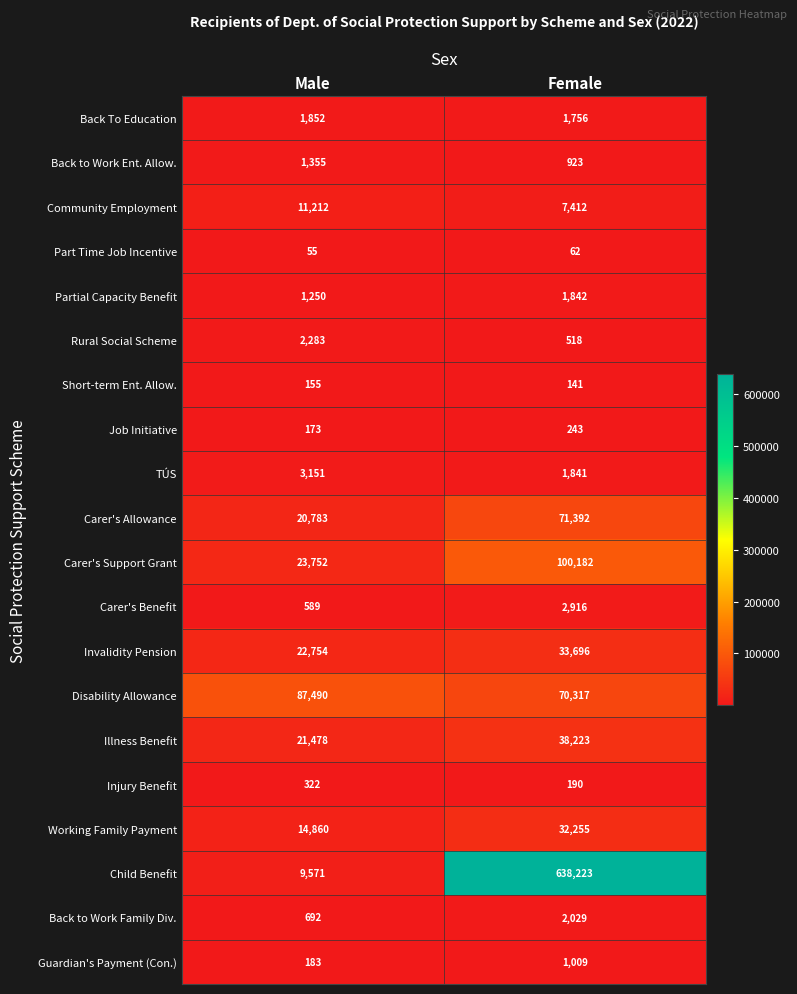

At which category is the sum across all series the highest?

Female